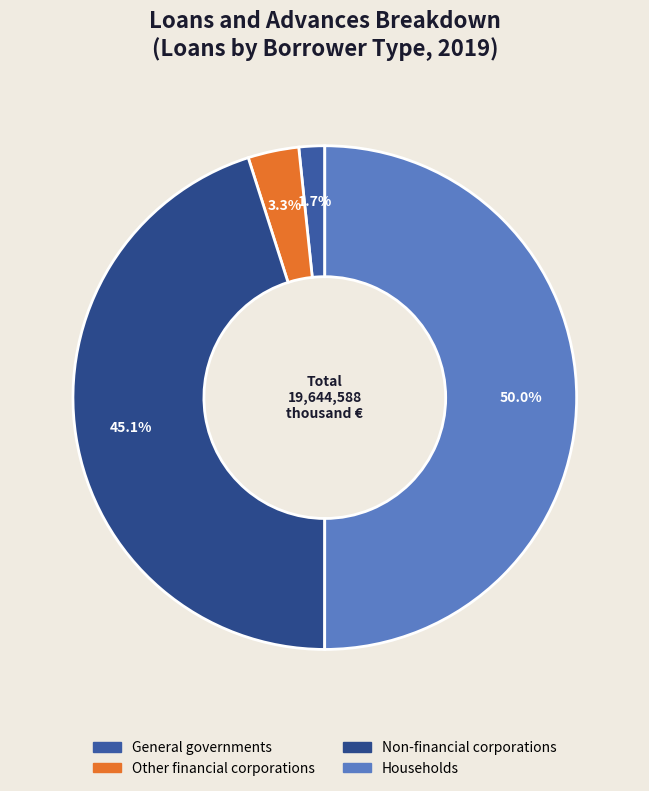

True or false: Non-financial corporations accounts for 45% of the total.

True